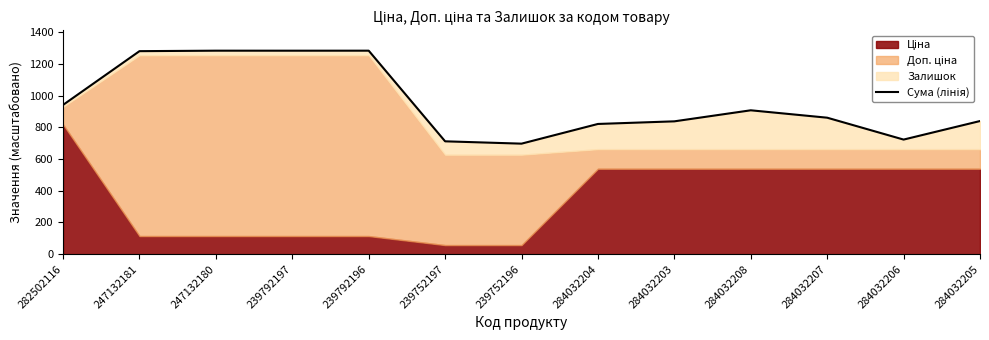

Which has a higher value, 282502116 or 247132181?

247132181